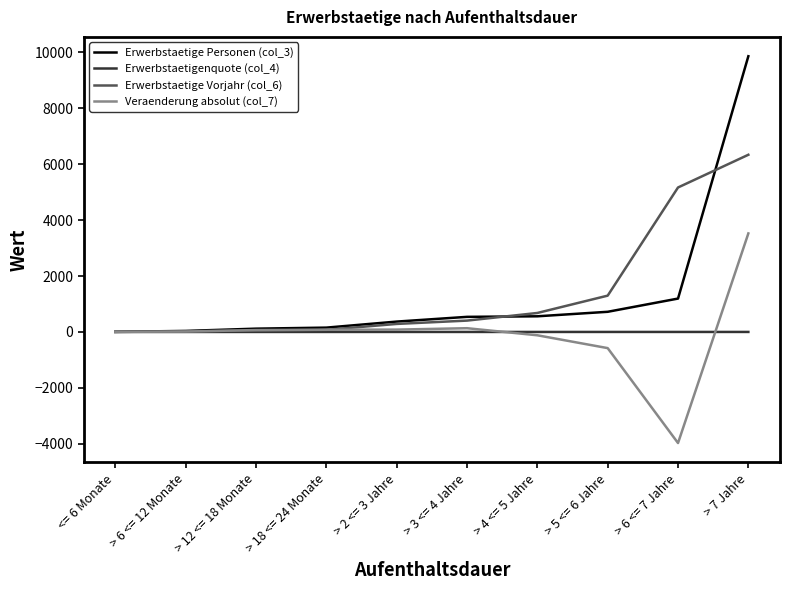

What are all the series names shown in the legend?

Erwerbstaetige Personen (col_3), Erwerbstaetigenquote (col_4), Erwerbstaetige Vorjahr (col_6), Veraenderung absolut (col_7)